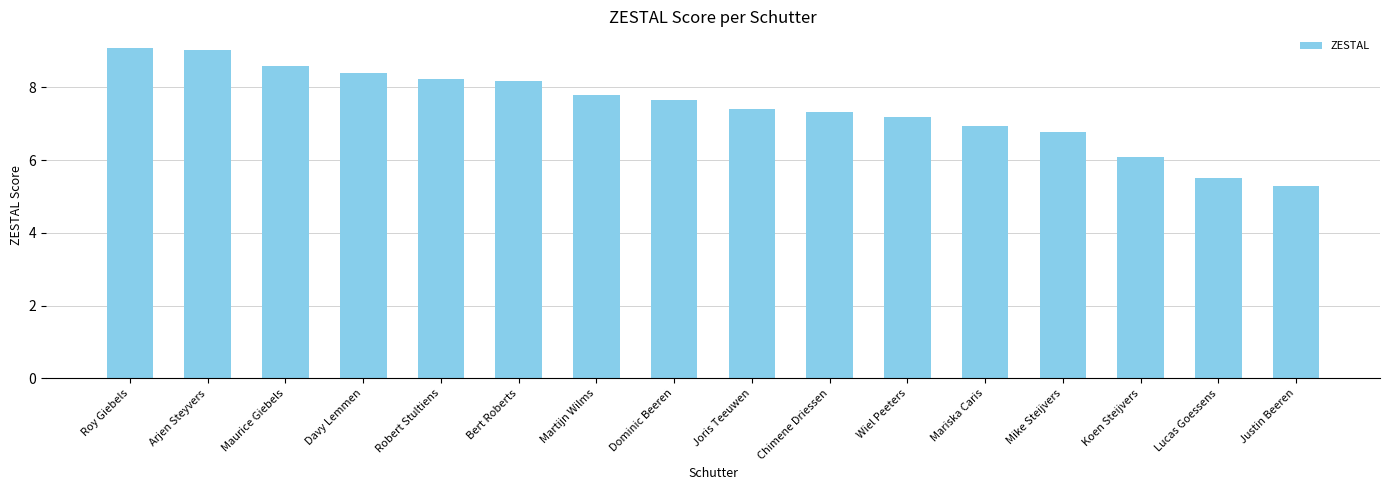

What is the minimum value shown in the chart?

5.3